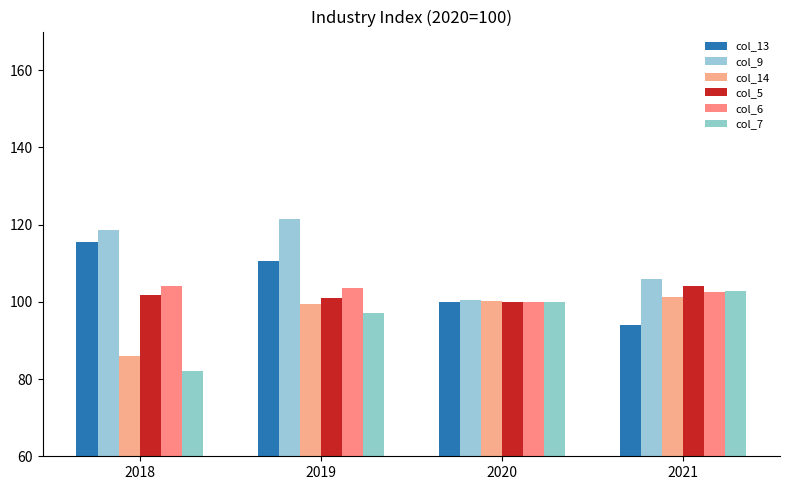

What is the lowest value of the col_7 series?

82.2